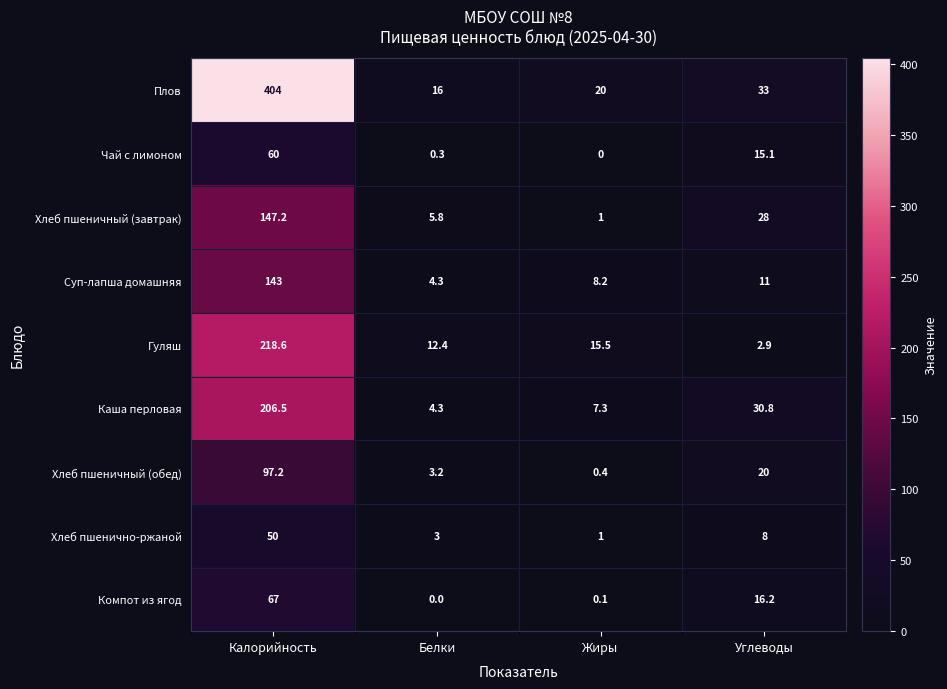

At which label does Плов first exceed 33?

Калорийность